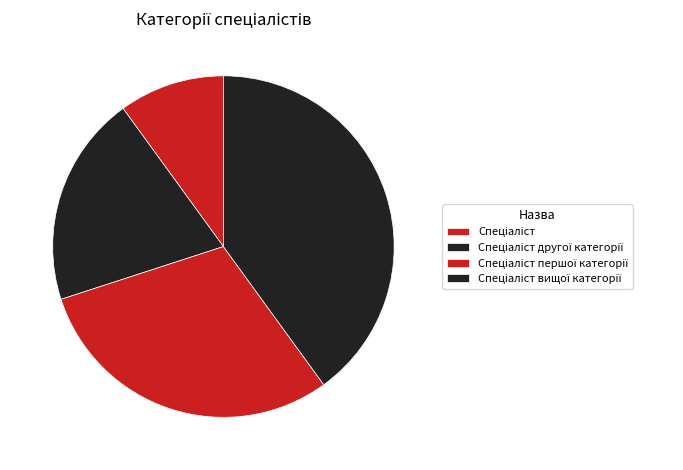

How many segments does this pie chart have?

4